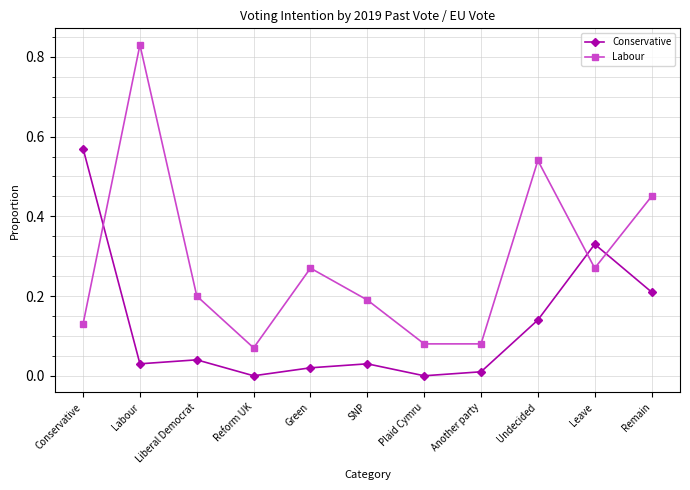

Between which two adjacent categories do Conservative and Labour first intersect?

Conservative and Labour